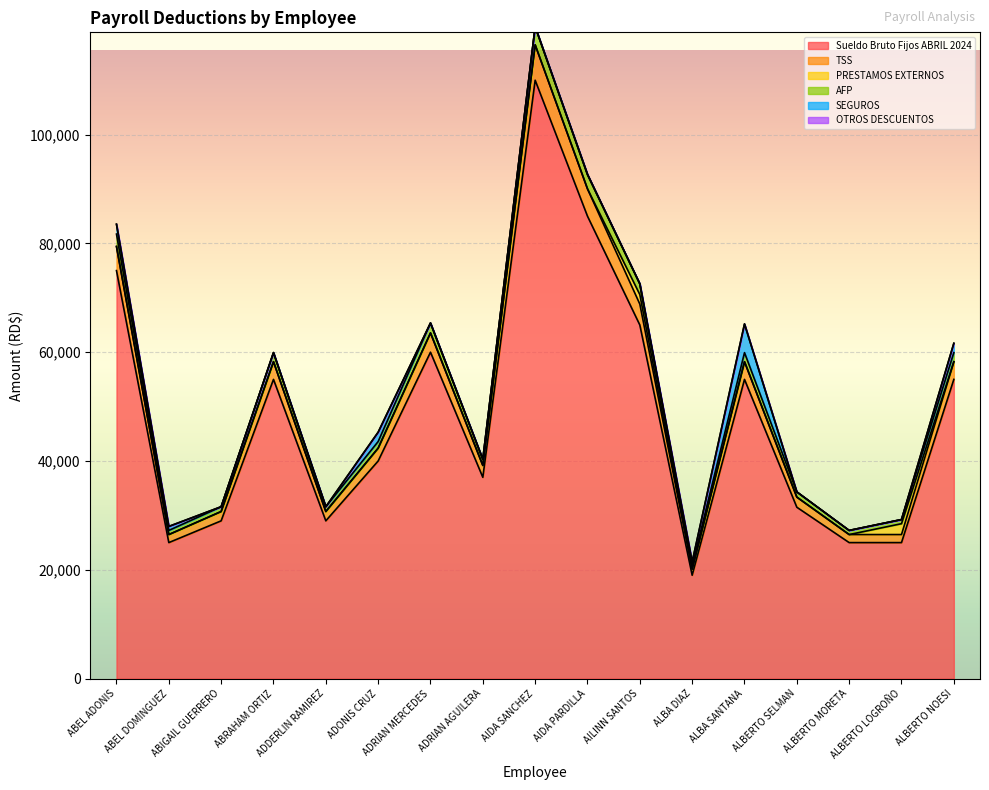

Is it true that Sueldo Bruto Fijos ABRIL 2024 equals 14707.0 at ABEL DOMINGUEZ?

False